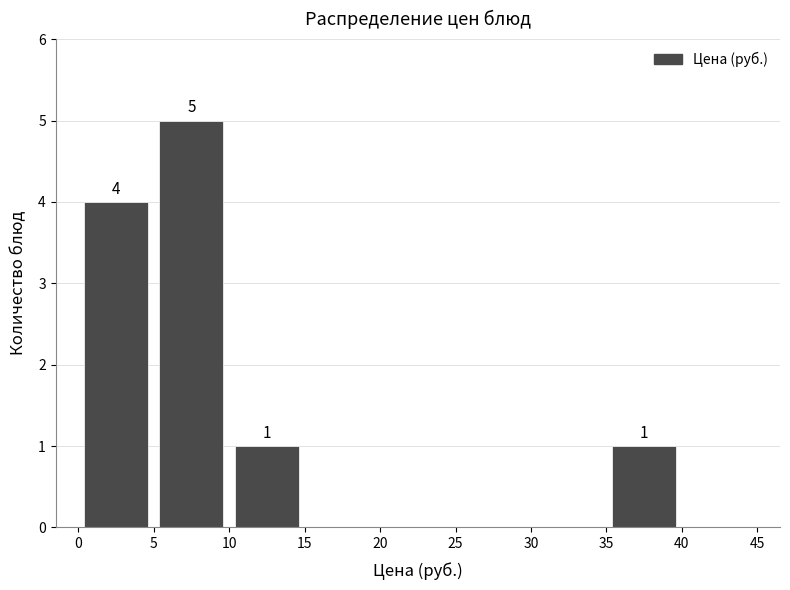

Which range on the x-axis has the tallest bar?

5 to 10